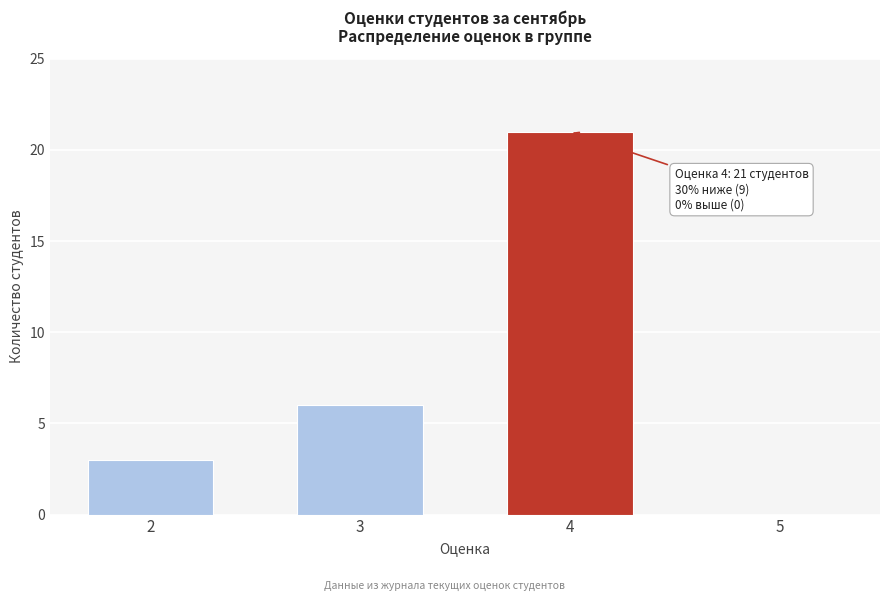

Reading left to right, what are all the values shown in this chart?

2=3	3=6	4=21	5=0